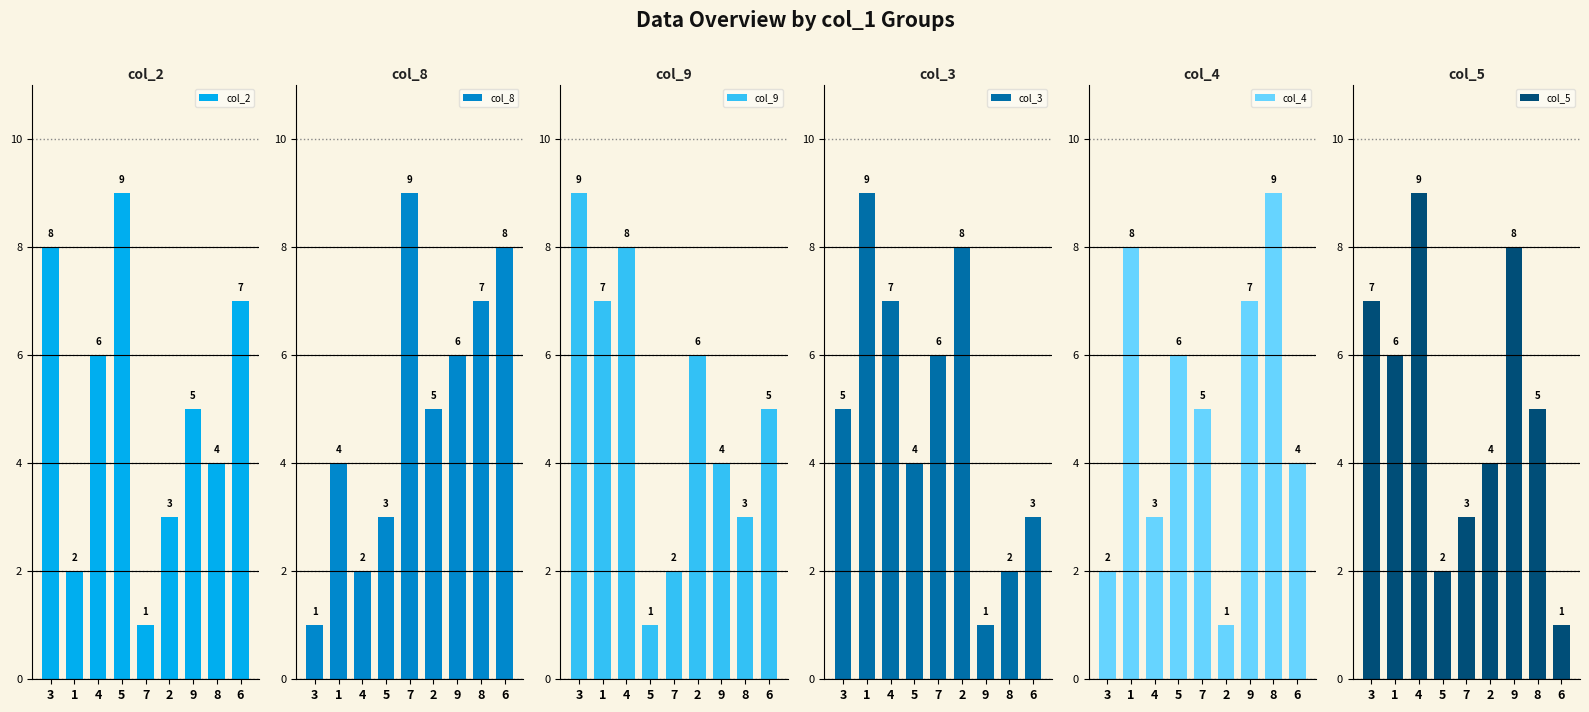

Count the col_9 values in the range 3 to 7.

5